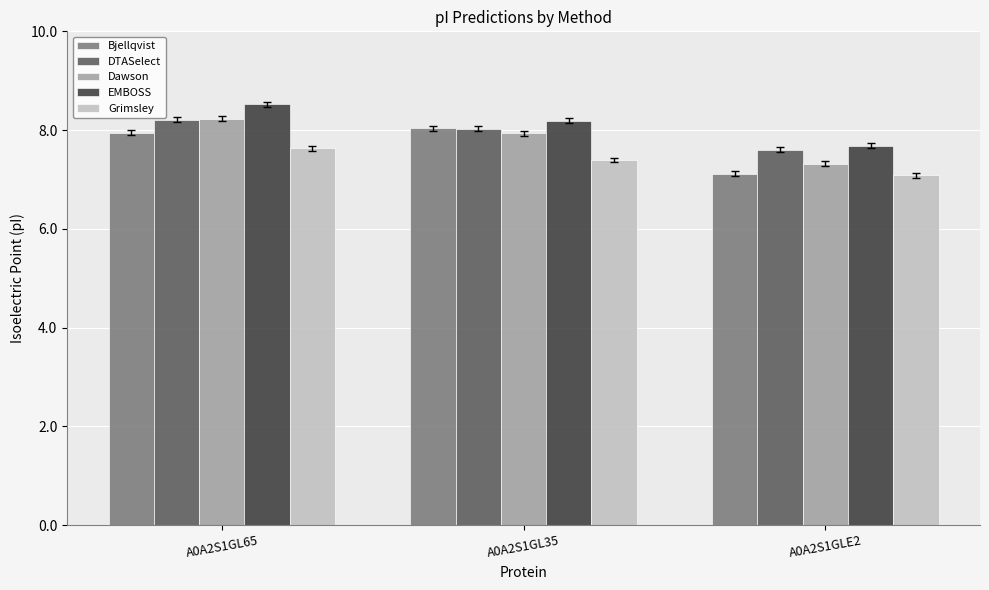

At which label does EMBOSS first exceed 8?

A0A2S1GL65